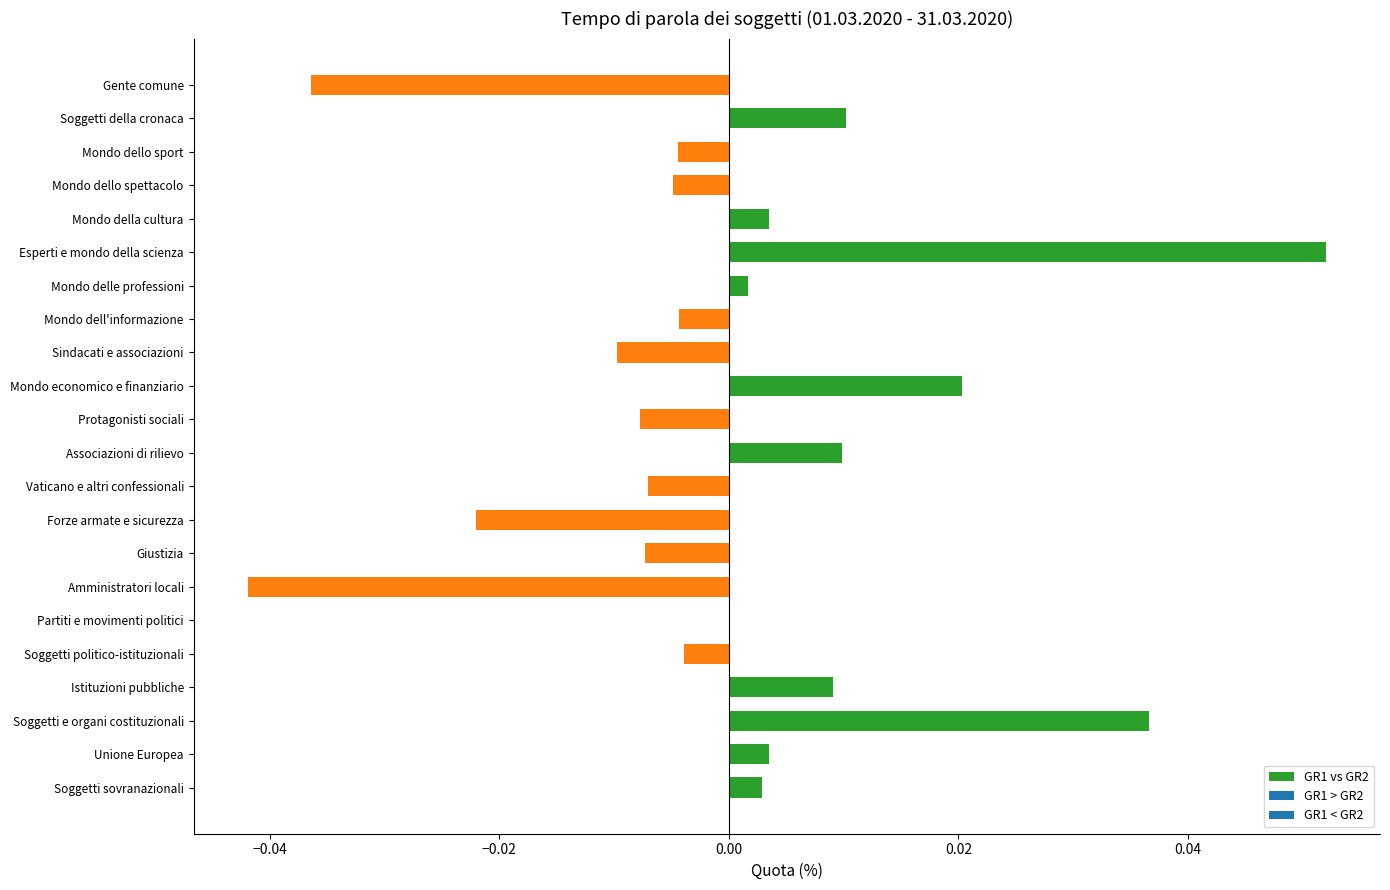

Does the chart contain stacked bars?

No